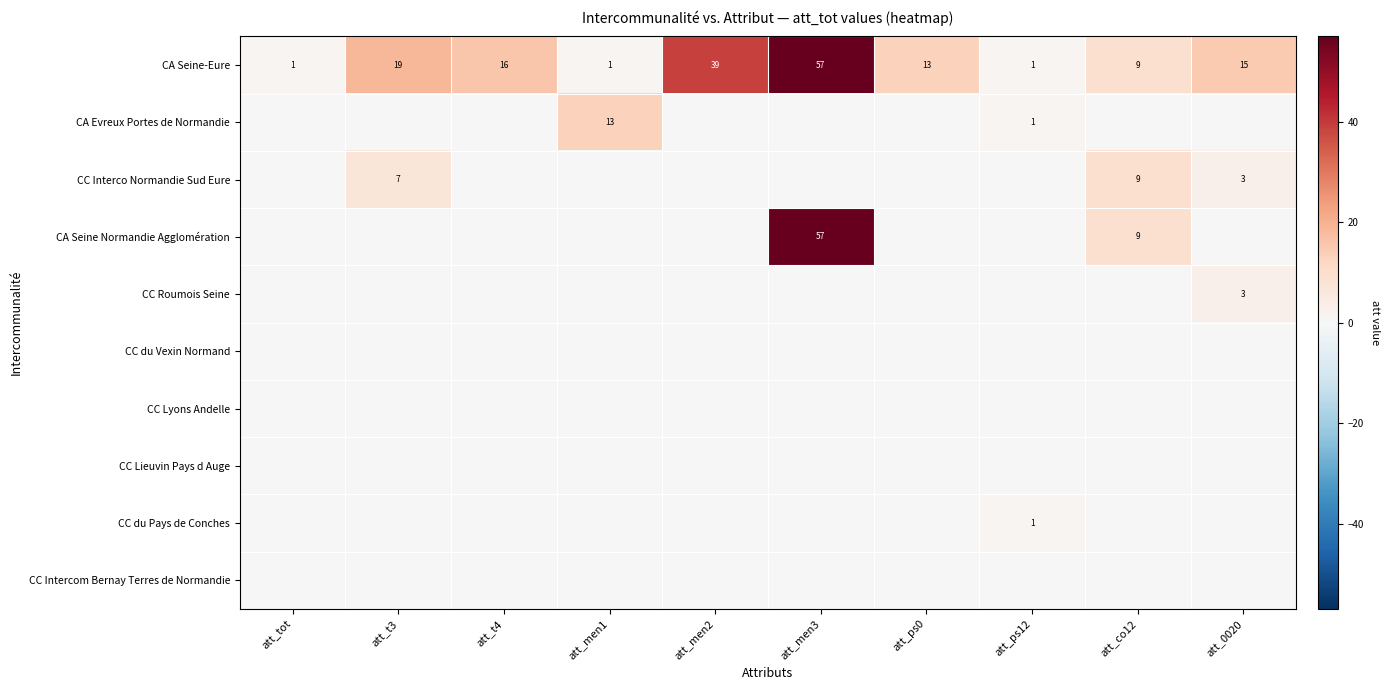

What is the difference between the highest and lowest values at att_ps12?

1